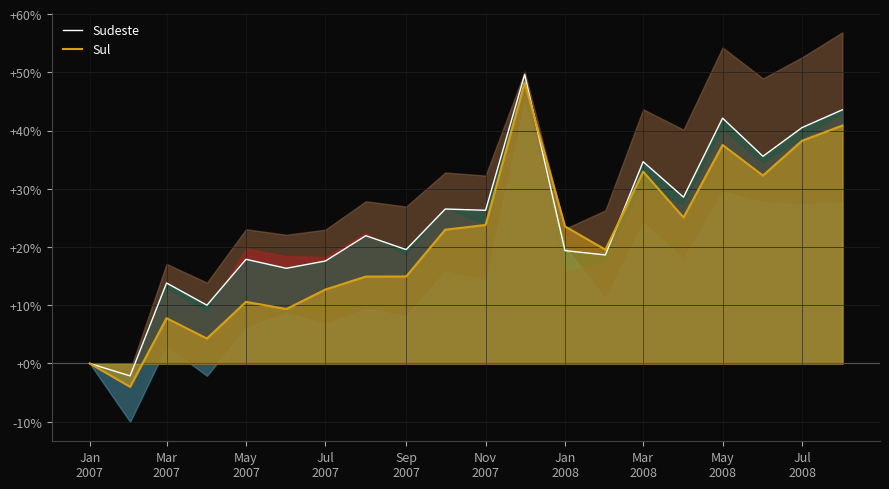

At how many categories does at least one series exceed 24?

9